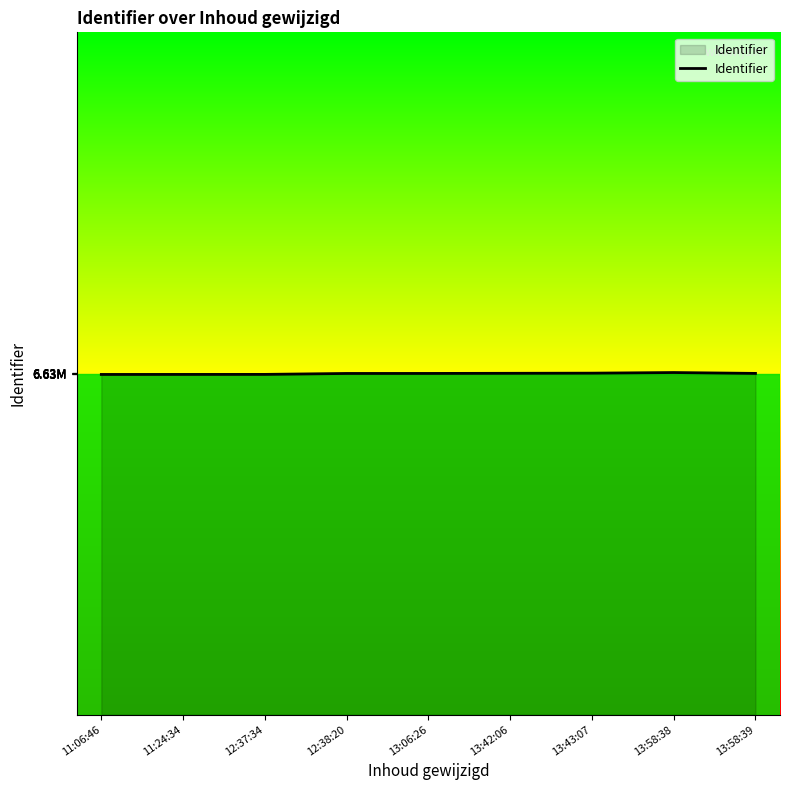

Does the chart display data point markers on the line(s)?

No